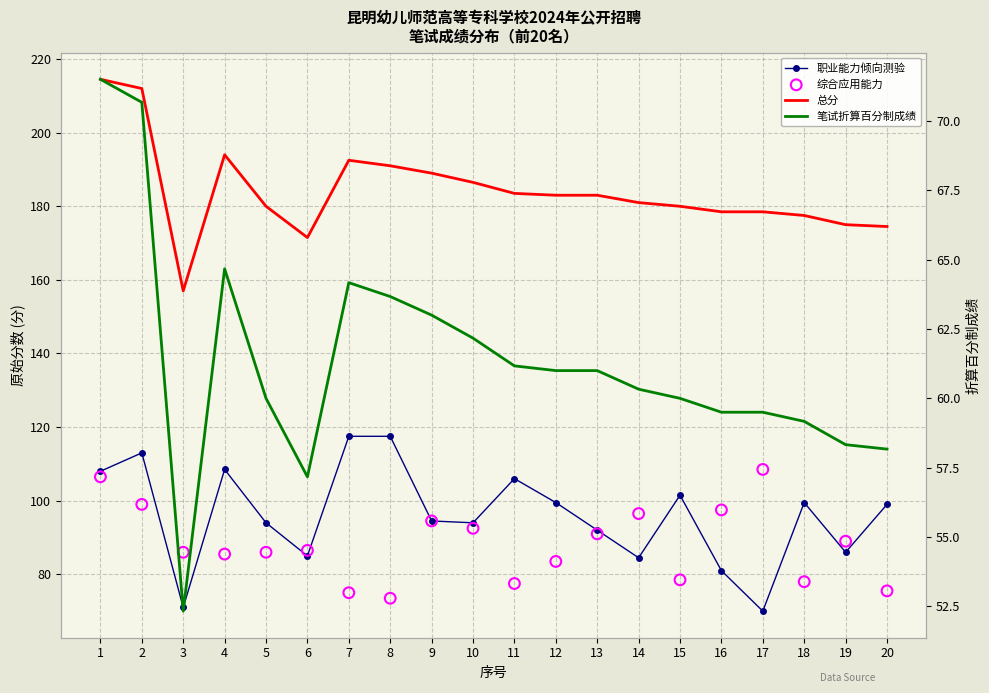

Which series has the largest Y range (max minus min)?

总分